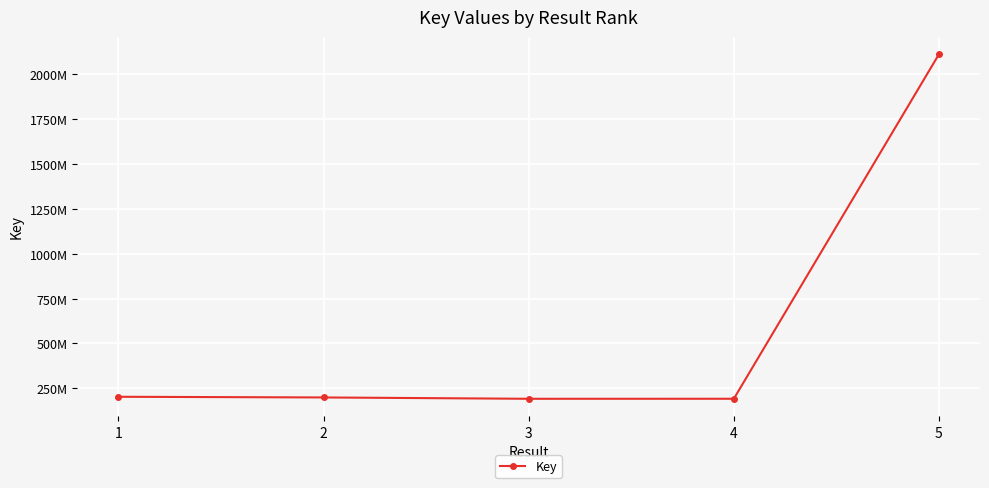

Does the chart have visible grid lines?

Yes